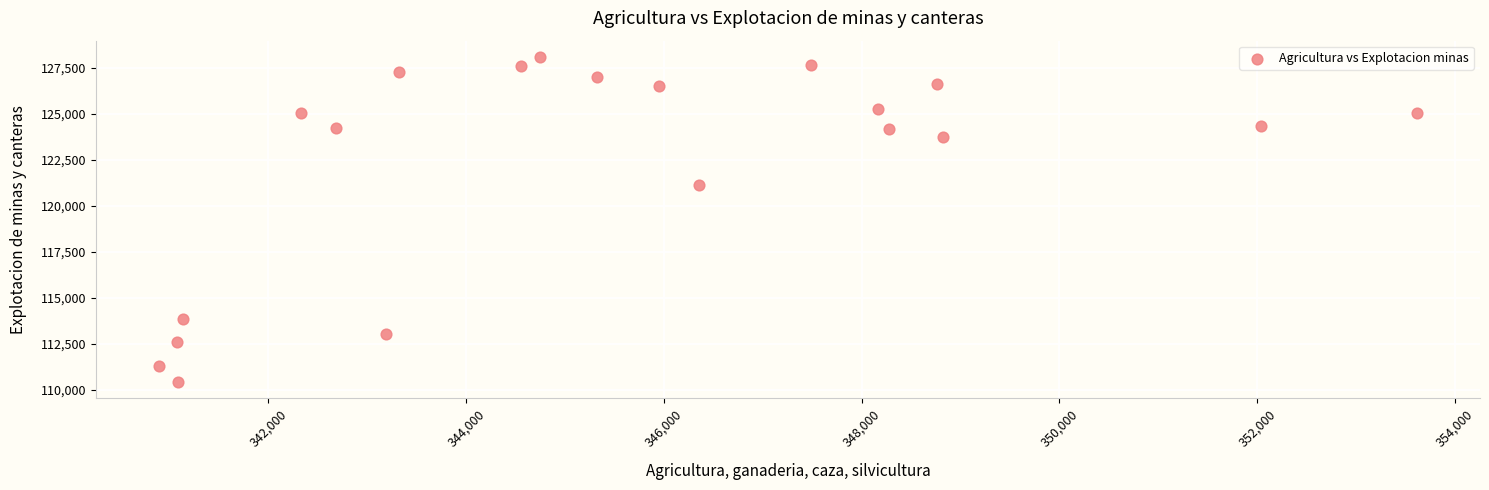

What Y value in the scatter plot is closest to 119257?

121145